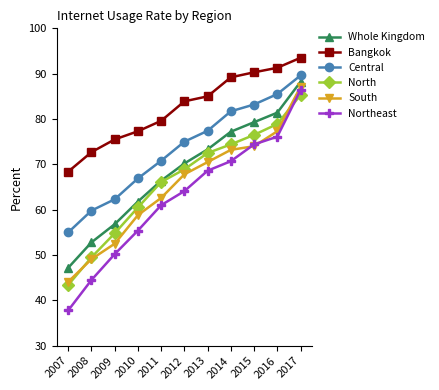

Reading left to right, transcribe all the data shown in this chart.

Whole Kingdom: 47.2	52.8	56.8	61.8	66.4	70.2	73.3	77.2	79.3	81.4	88.2
Bangkok: 68.4	72.7	75.5	77.3	79.6	83.9	85.0	89.2	90.3	91.3	93.5
Central: 55.0	59.8	62.3	66.9	70.8	75.0	77.4	81.7	83.2	85.5	89.6
North: 43.4	49.5	54.8	60.5	66.1	68.9	72.5	74.4	76.5	78.9	85.3
South: 44.1	49.1	52.5	58.8	62.6	67.8	70.5	73.2	74.0	77.3	87.1
Northeast: 37.8	44.5	50.2	55.4	61.0	64.1	68.6	70.7	74.4	76.1	86.4